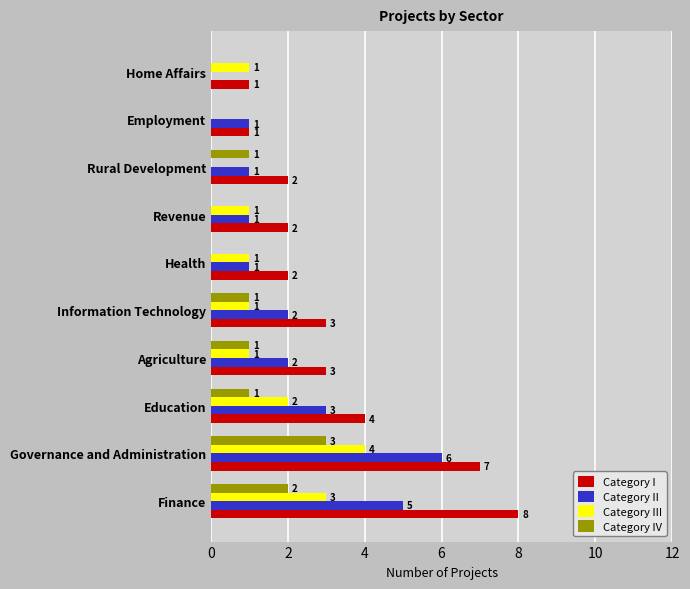

Is the value of Category IV at Health greater than the value of Category III at Education?

No